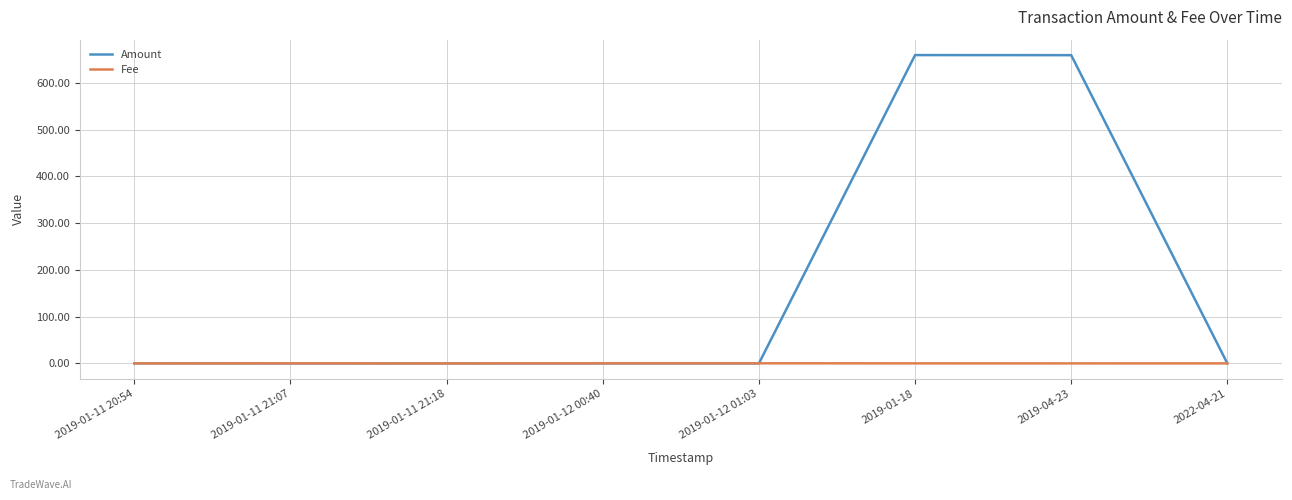

How many lines are shown in the chart?

2